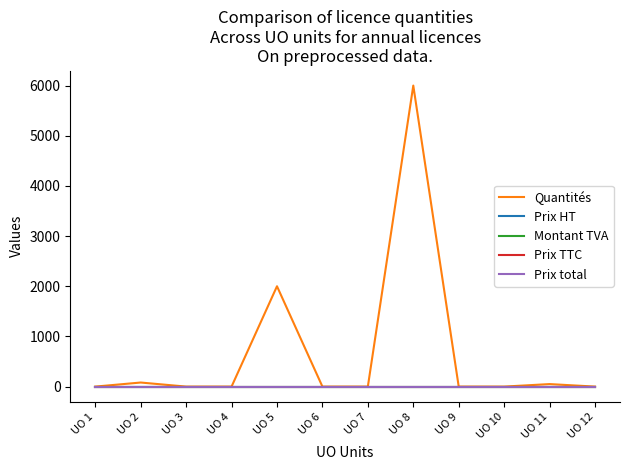

At which category is the sum across all series the highest?

UO 8